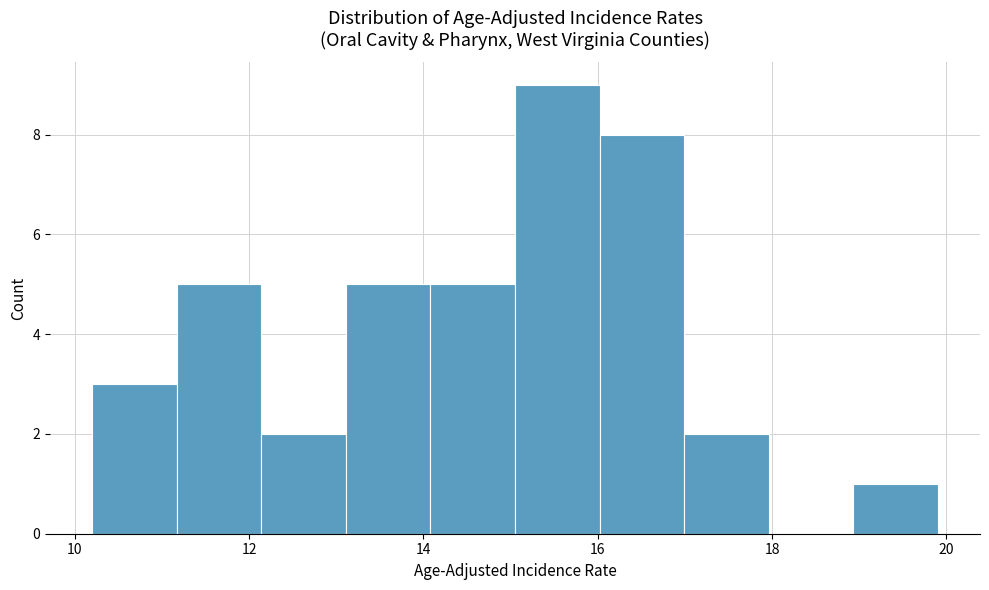

Over which range of the x-axis is the bar tallest?

15.0 to 16.0